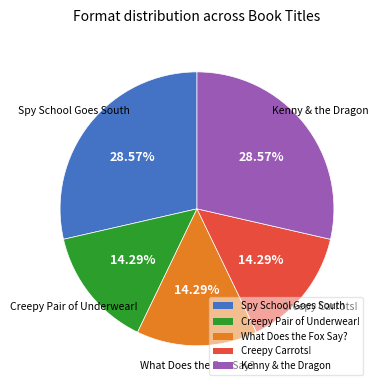

To the nearest percent, what percentage of the pie is Spy School Goes South?

29%